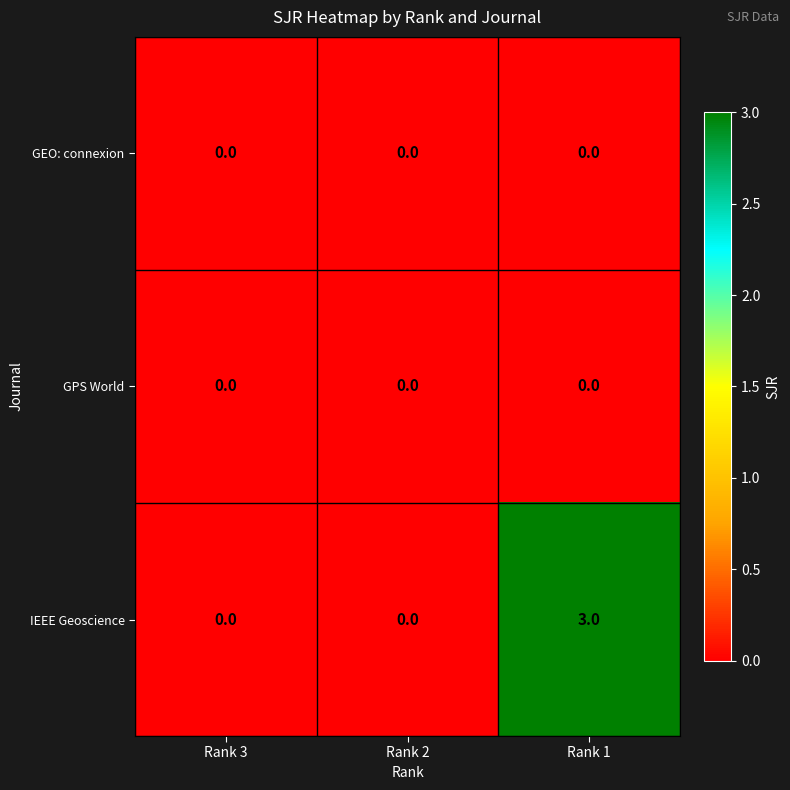

Which series has the largest range (max minus min)?

IEEE Geoscience